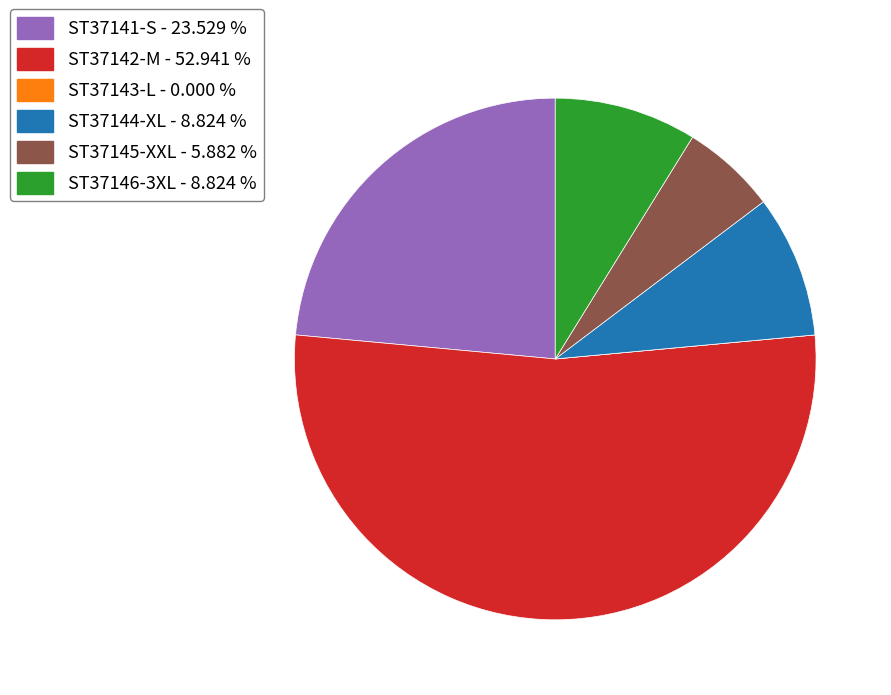

Is ST37142-M - 52.941 % the majority of the pie?

Yes